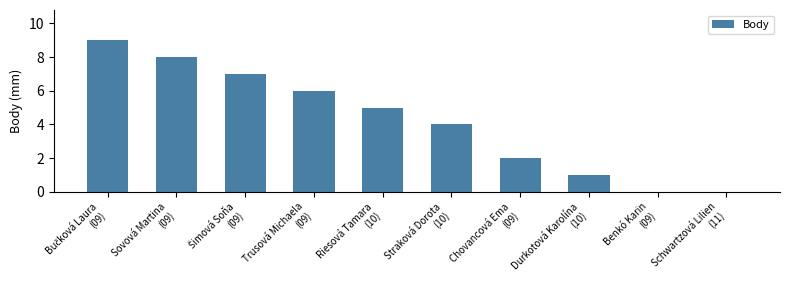

True or false: the data shows 0 at Benkó Karin
(09).

True